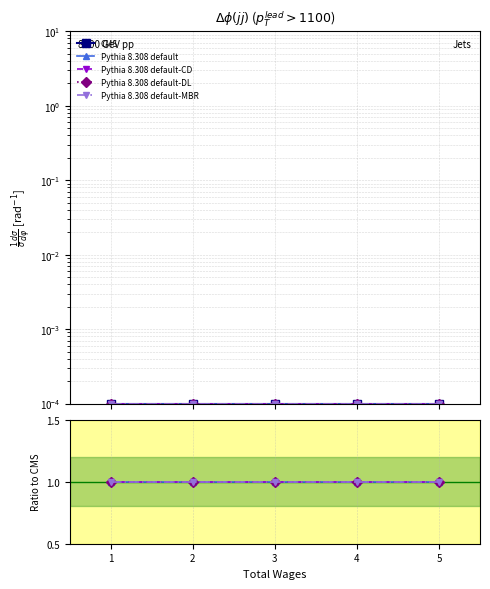

Rank the categories by Pythia 8.308 default-CD value from highest to lowest.

0, 1, 2, 3, 4